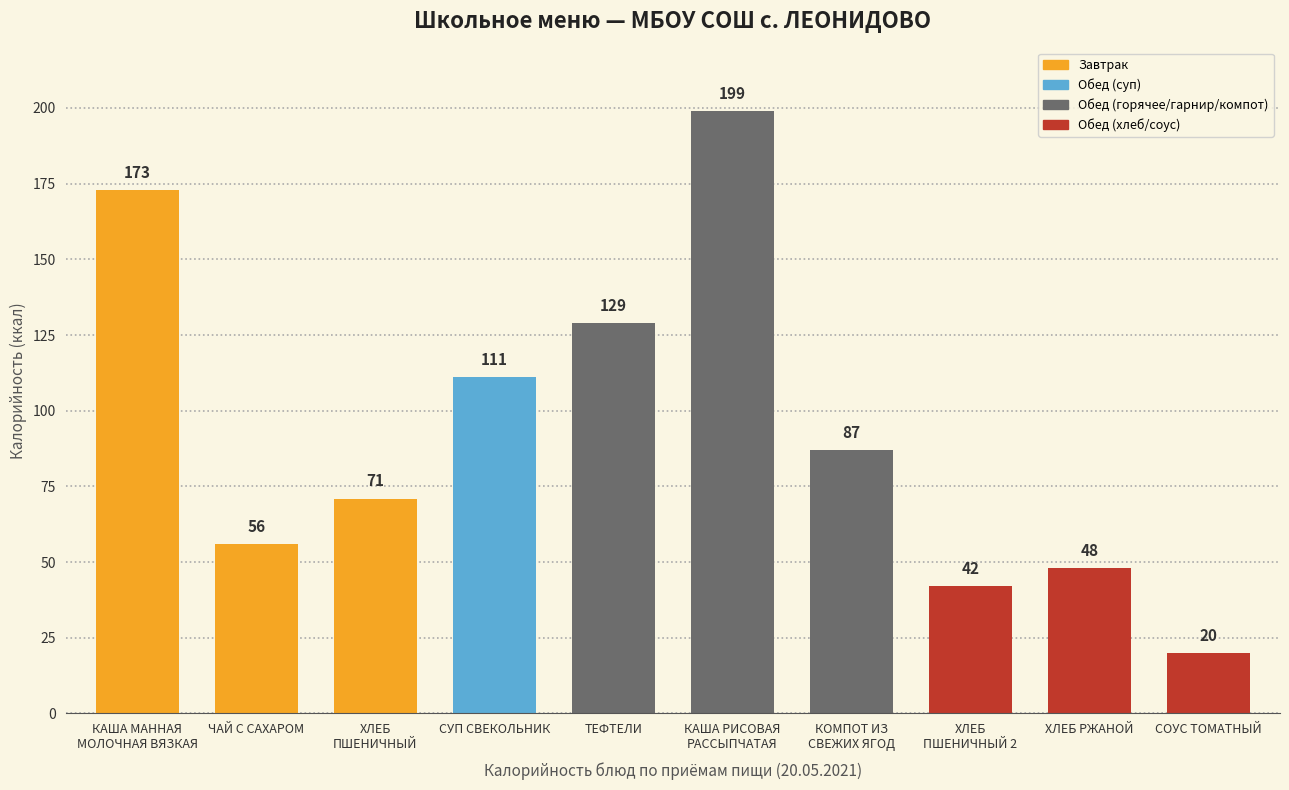

The value at ХЛЕБ
ПШЕНИЧНЫЙ is 71. True or false?

True